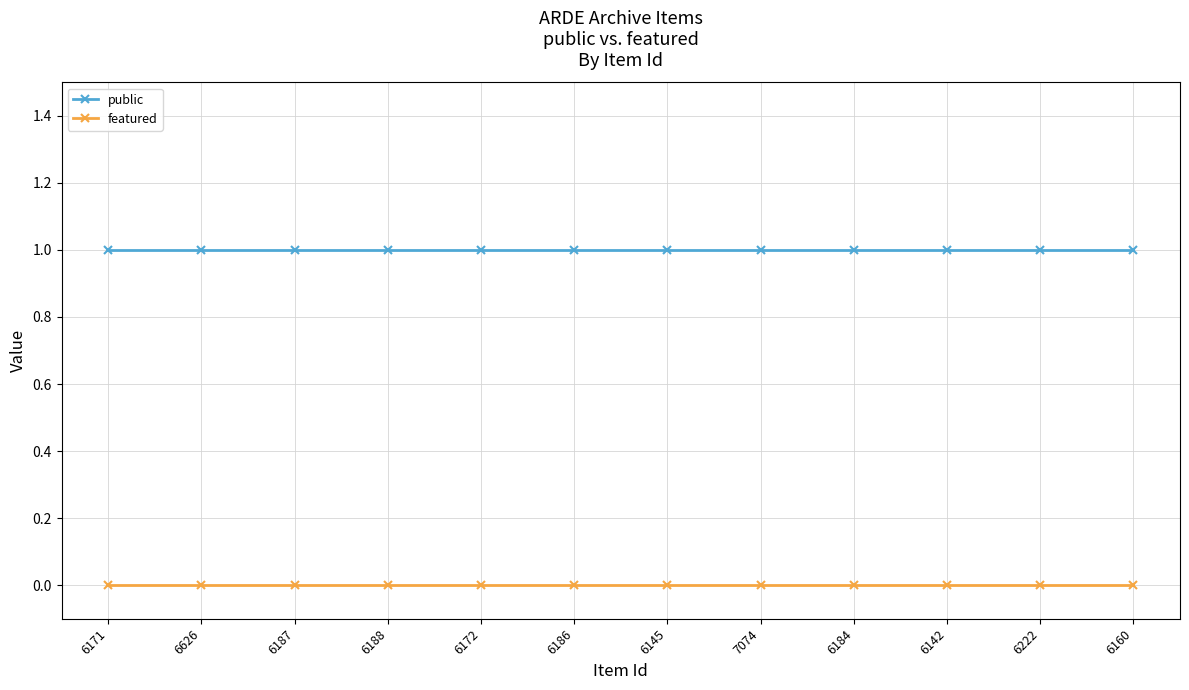

Is it true that public equals 1 at 6160?

True